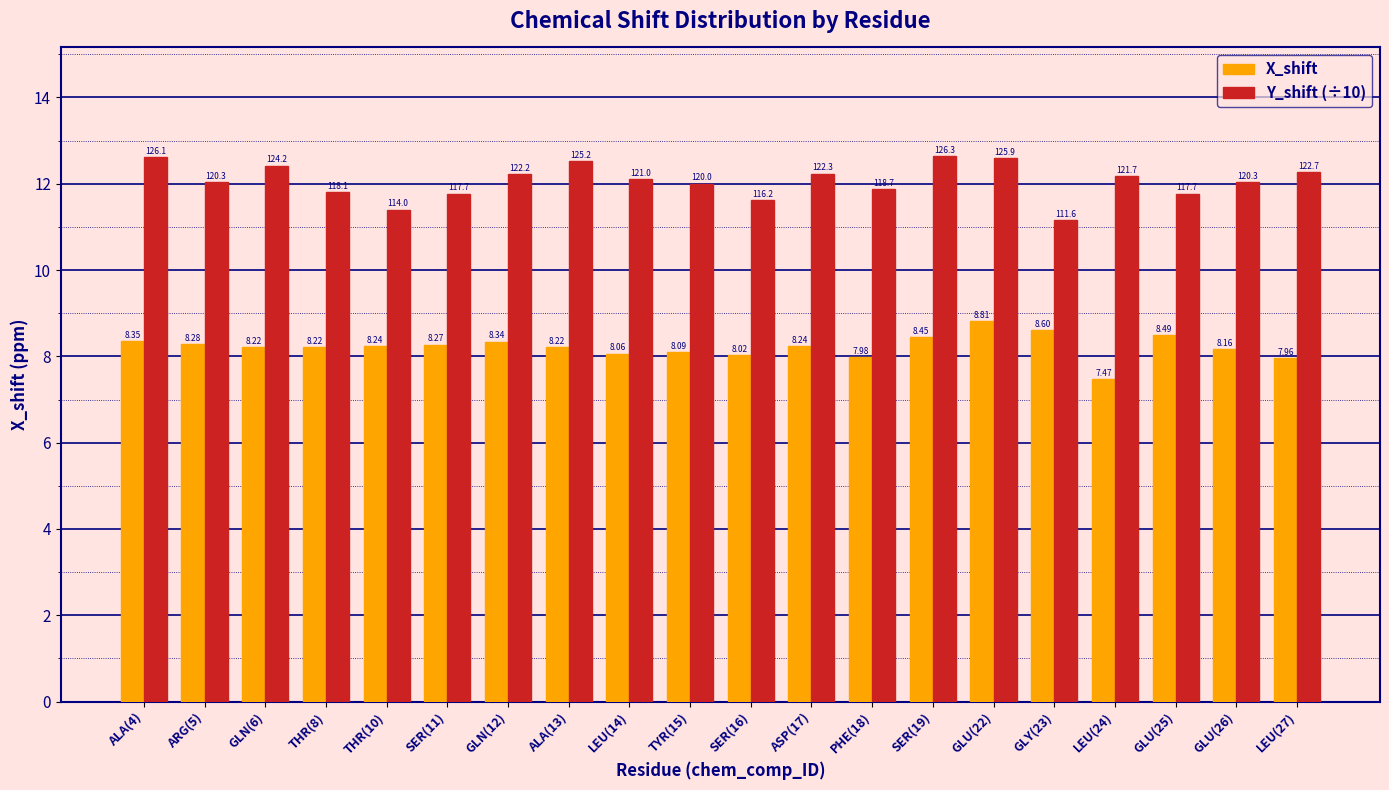

What position from the right is ASP(17)?

9